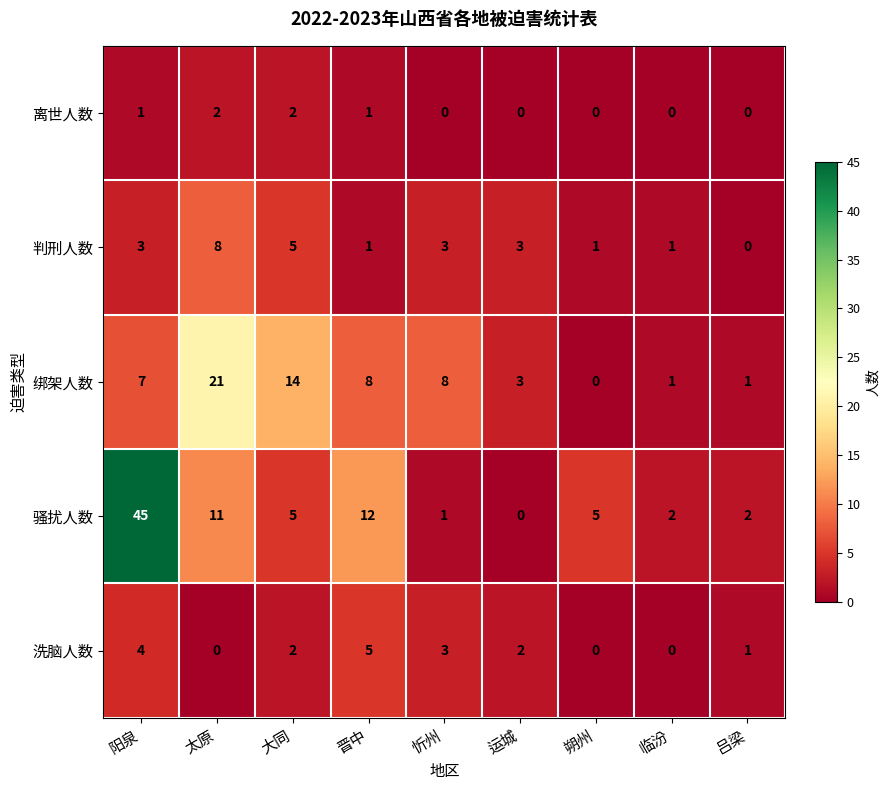

Which category has the highest value across all series?

阳泉